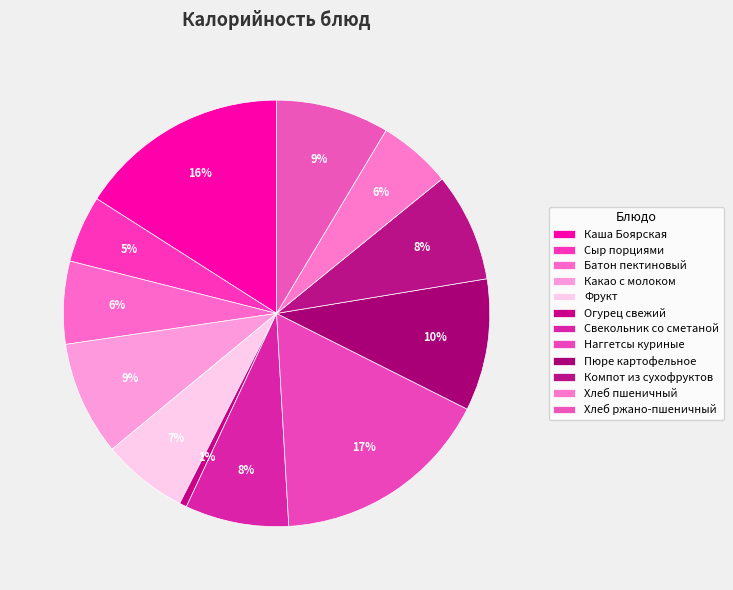

Does Сыр порциями represent more than half of the total?

No